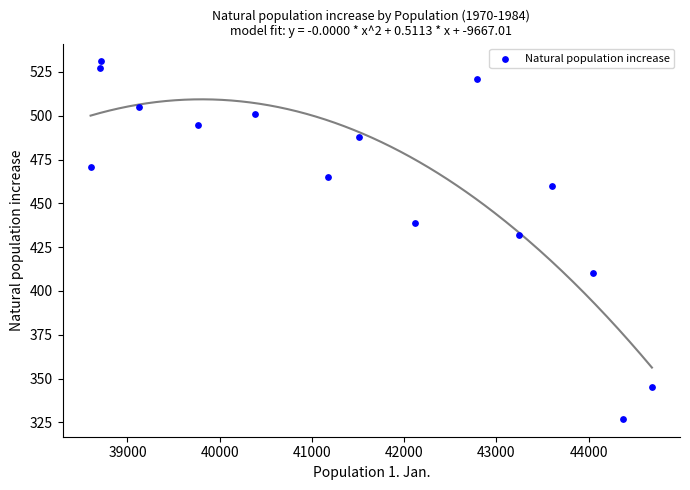

What Y value in the scatter plot is closest to 429?

432